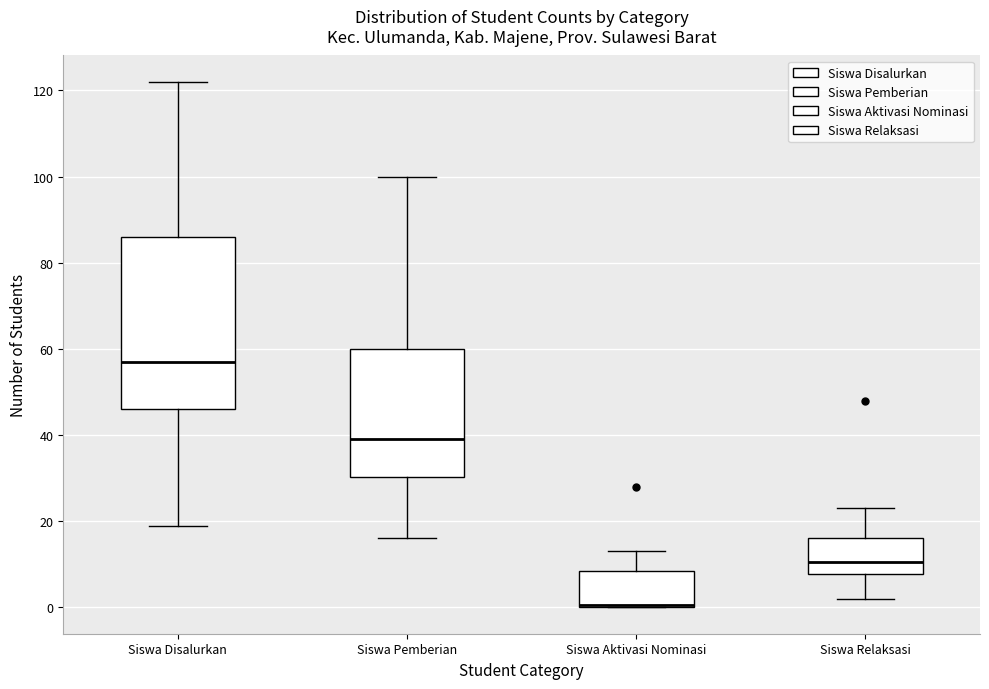

Which box is the tallest, from its lower edge to its upper edge?

Siswa Disalurkan